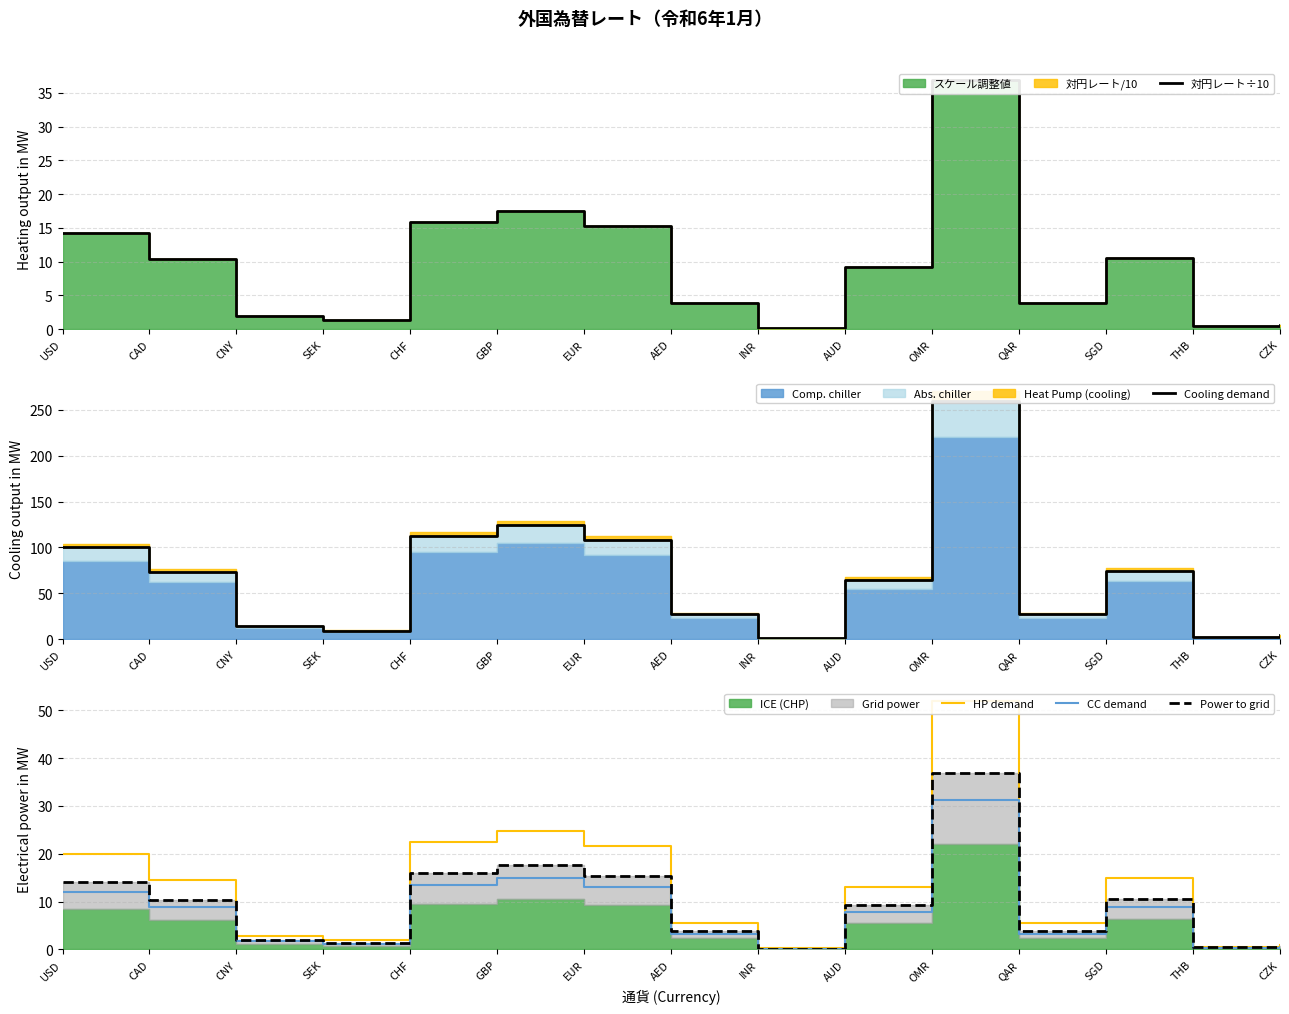

True or false: 対円レート÷10 and CC demand intersect in this chart.

False